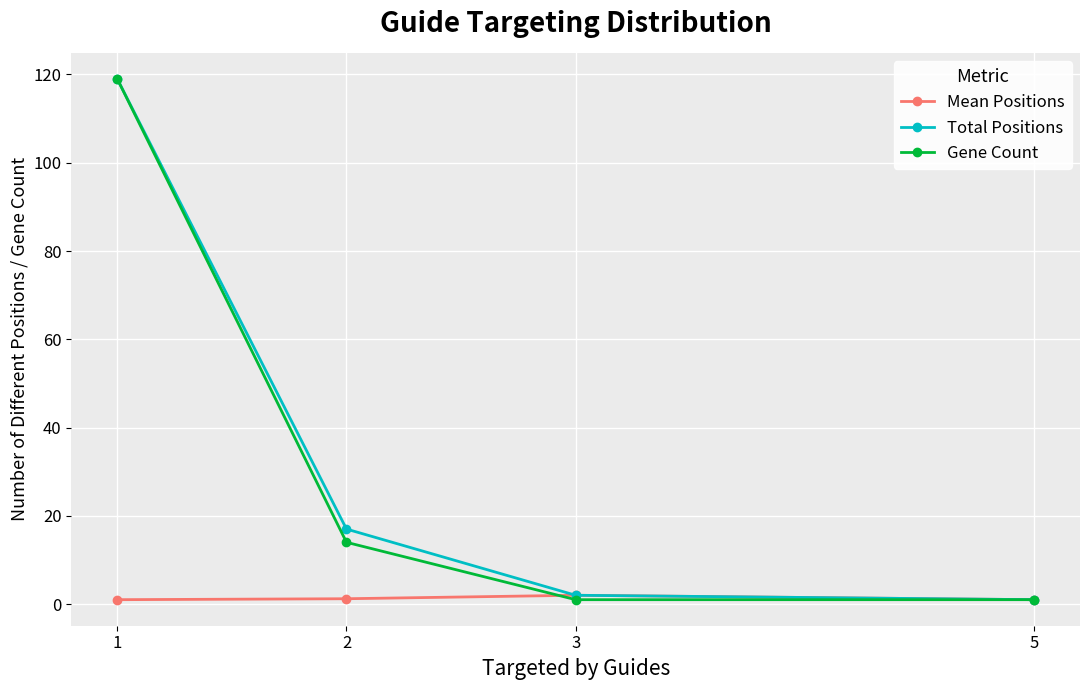

What is the lowest value of the Gene Count series?

1.0